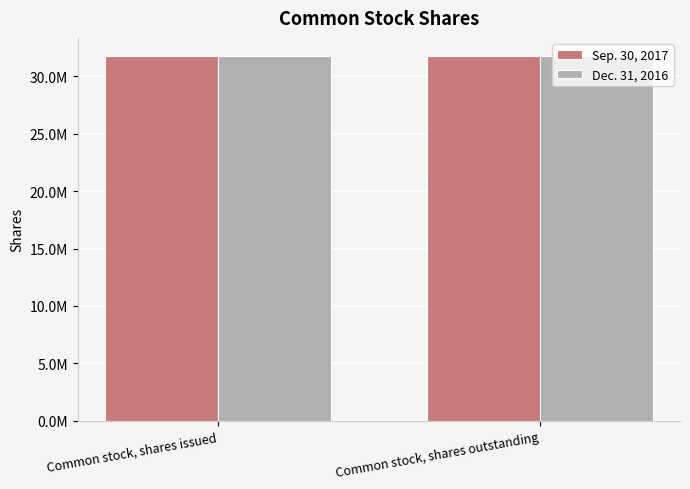

Reading right to left, transcribe all the data shown in this chart.

Sep. 30, 2017: Common stock, shares outstanding=31756000	Common stock, shares issued=31756000
Dec. 31, 2016: Common stock, shares outstanding=31757000	Common stock, shares issued=31757000